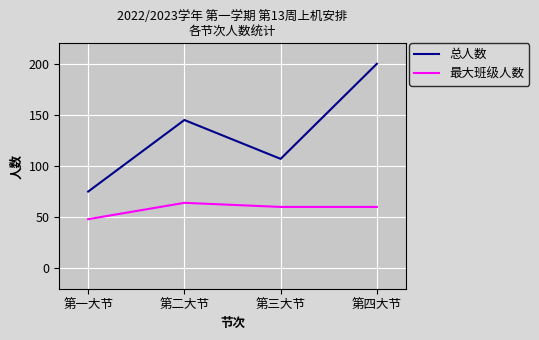

Where is 总人数 nearest to the value 137?

第二大节